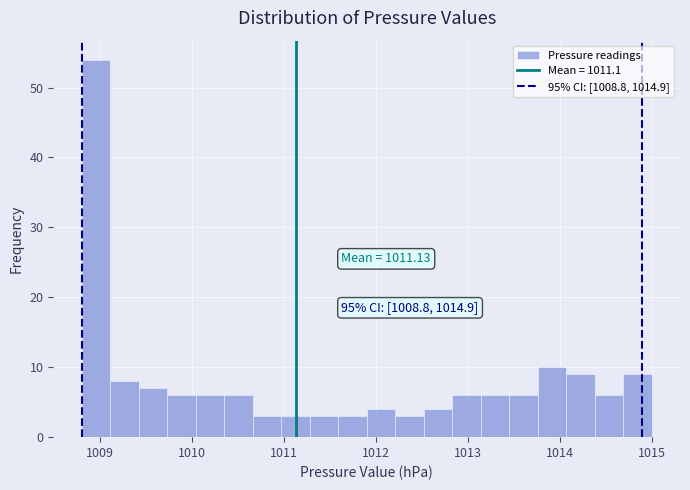

Around what value on the x-axis is the tallest bar? Give the approximate position of its centre, as read against the axis.

1009.0